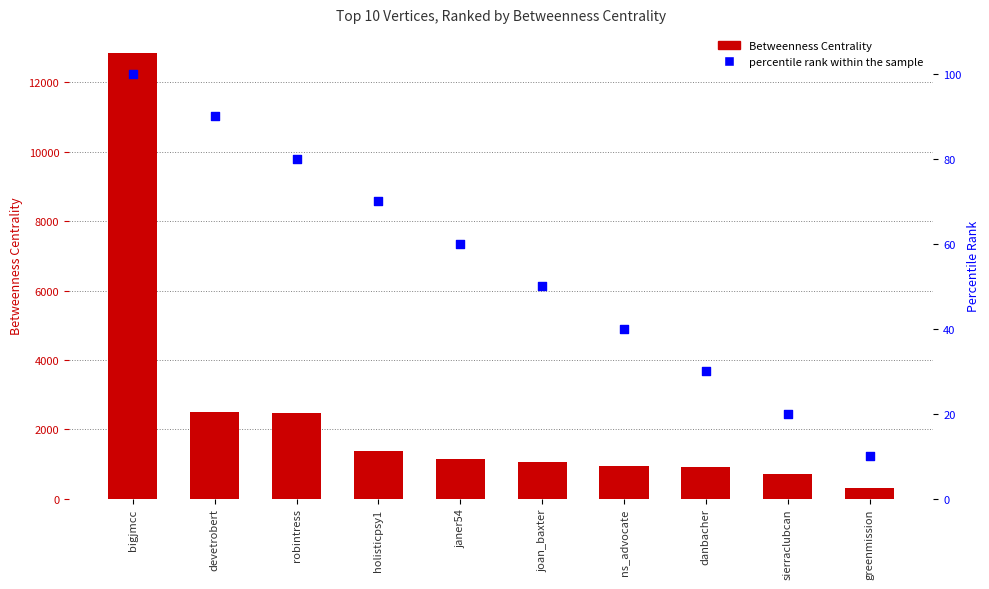

Which series reaches the minimum Y coordinate?

percentile rank within the sample